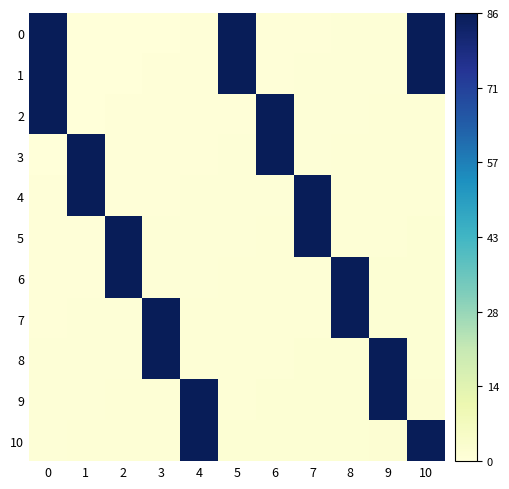

Reading left to right, transcribe all the data shown in this chart.

0: 0=86.0	1=0.1	2=0.2	3=0.3	4=0.4	5=86.0	6=0.6	7=0.6	8=0.7	9=0.8	10=86.0
1: 0=86.0	1=0.2	2=0.3	3=0.4	4=0.5	5=86.0	6=0.6	7=0.7	8=0.8	9=0.9	10=86.0
2: 0=86.0	1=0.3	2=0.4	3=0.5	4=0.6	5=0.6	6=86.0	7=0.8	8=0.9	9=1.0	10=1.1
3: 0=0.3	1=86.0	2=0.5	3=0.6	4=0.6	5=0.7	6=86.0	7=0.9	8=1.0	9=1.1	10=1.2
4: 0=0.4	1=86.0	2=0.6	3=0.6	4=0.7	5=0.8	6=0.9	7=86.0	8=1.1	9=1.2	10=1.3
5: 0=0.5	1=0.6	2=86.0	3=0.7	4=0.8	5=0.9	6=1.0	7=86.0	8=1.2	9=1.3	10=1.4
6: 0=0.6	1=0.6	2=86.0	3=0.8	4=0.9	5=1.0	6=1.1	7=1.2	8=86.0	9=1.4	10=1.5
7: 0=0.6	1=0.7	2=0.8	3=86.0	4=1.0	5=1.1	6=1.2	7=1.3	8=86.0	9=1.5	10=1.6
8: 0=0.7	1=0.8	2=0.9	3=86.0	4=1.1	5=1.2	6=1.3	7=1.4	8=1.5	9=86.0	10=1.7
9: 0=0.8	1=0.9	2=1.0	3=1.1	4=86.0	5=1.3	6=1.4	7=1.5	8=1.6	9=86.0	10=1.8
10: 0=0.9	1=1.0	2=1.1	3=1.2	4=86.0	5=1.4	6=1.5	7=1.6	8=1.7	9=1.8	10=86.0